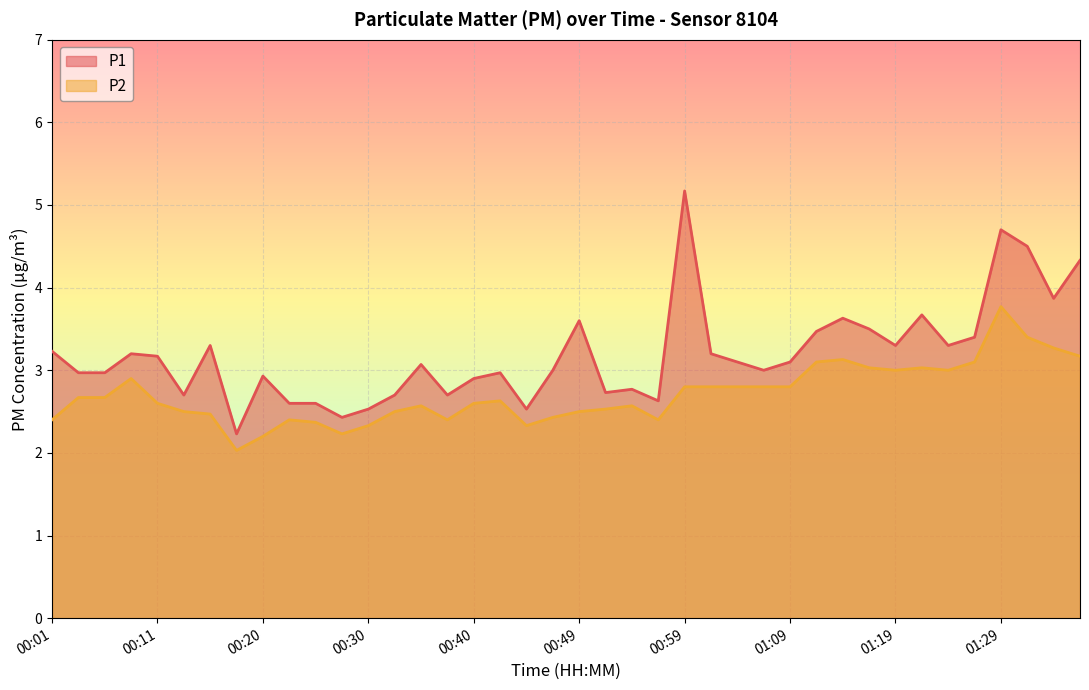

Rank the series by their maximum value, from lowest to highest.

P2, P1